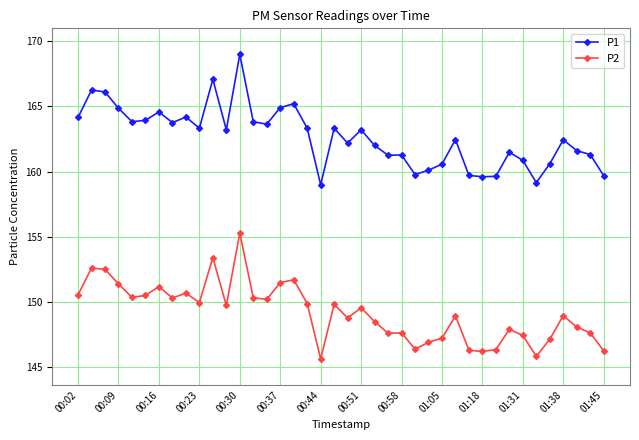

What is the highest value of the P2 series?

155.3